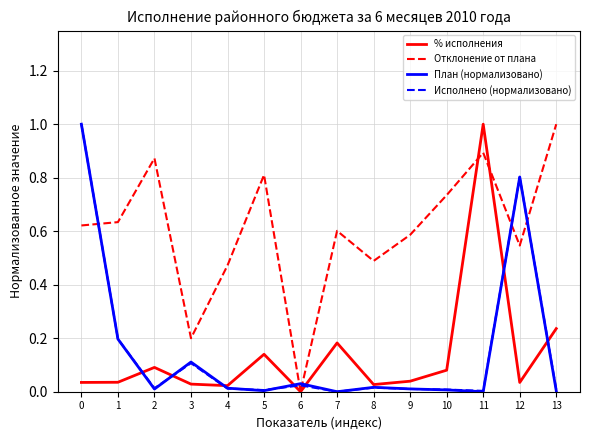

Between 3 and 10, which series saw the biggest shift?

Отклонение от плана